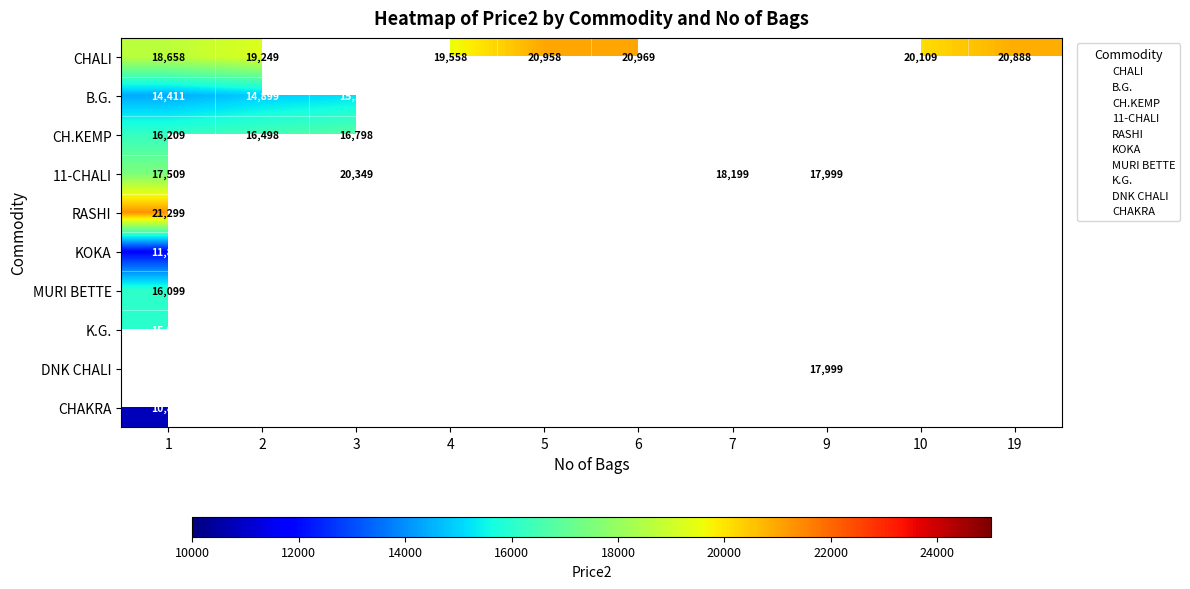

What is the difference between the maximum and minimum values in the CHALI series?

2311.0